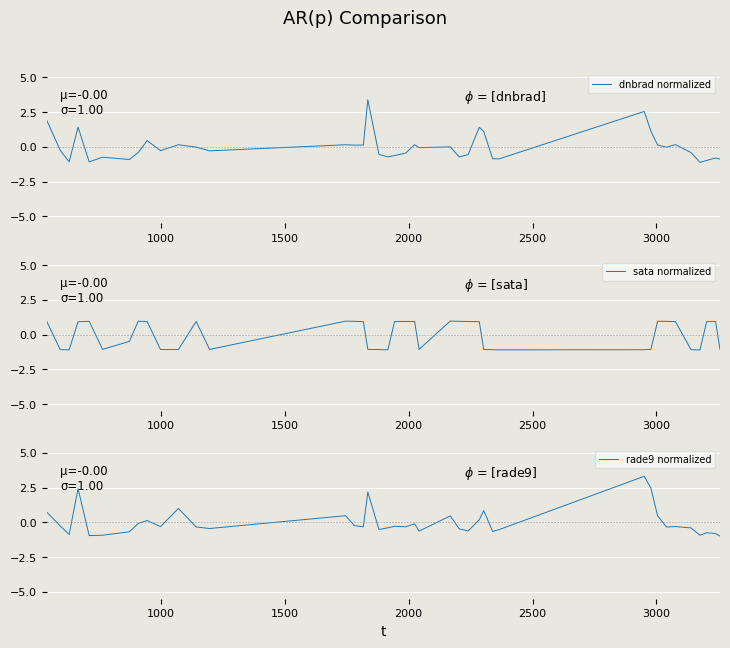

What is the highest value of the sata normalized series?

1.0